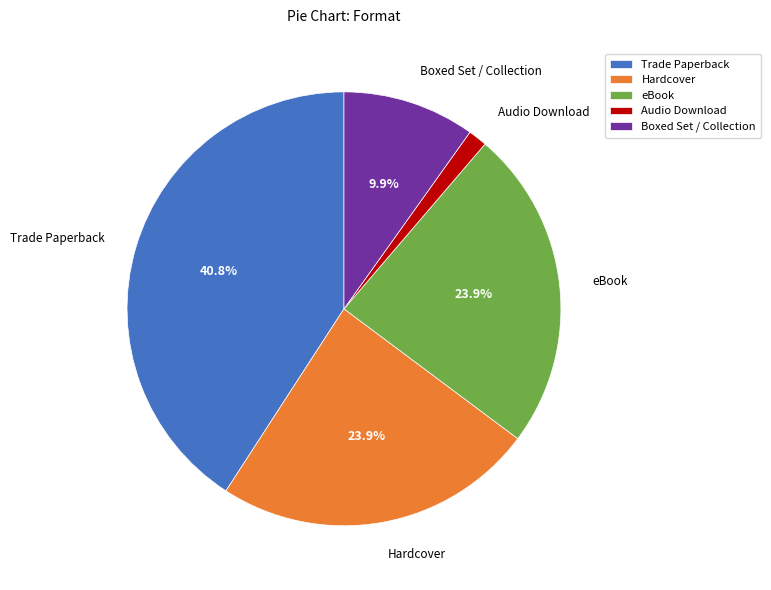

Combined, do Boxed Set / Collection and Audio Download account for over 50%?

No